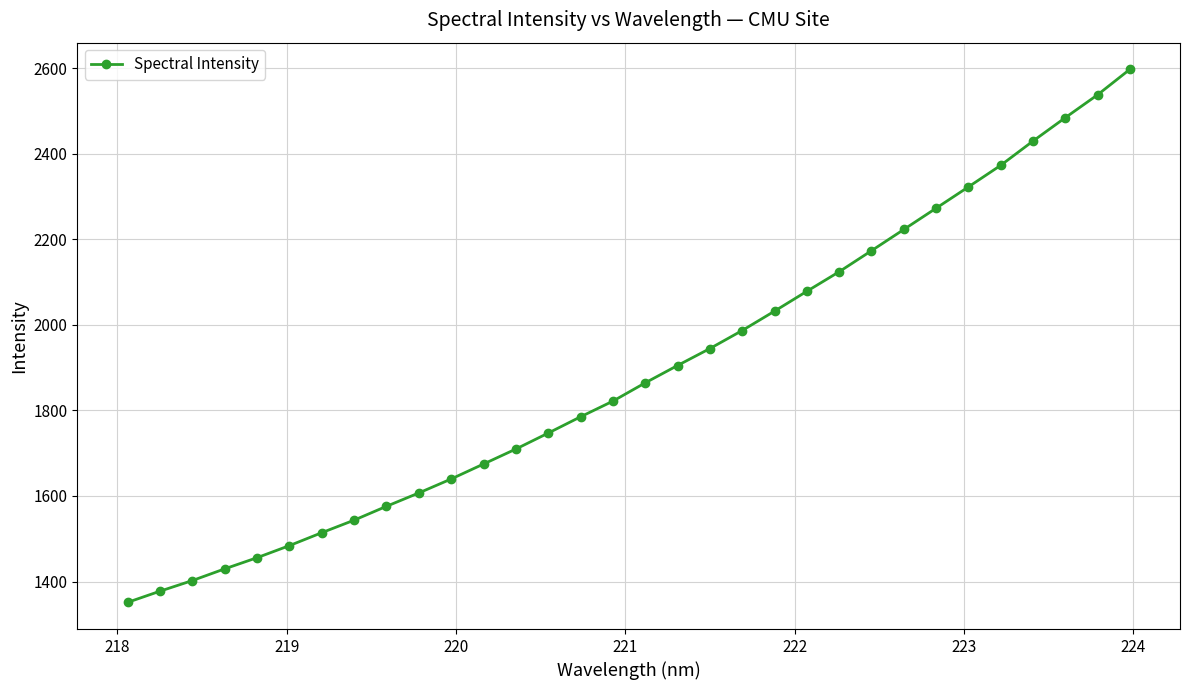

What is the smallest value displayed?

1351.3